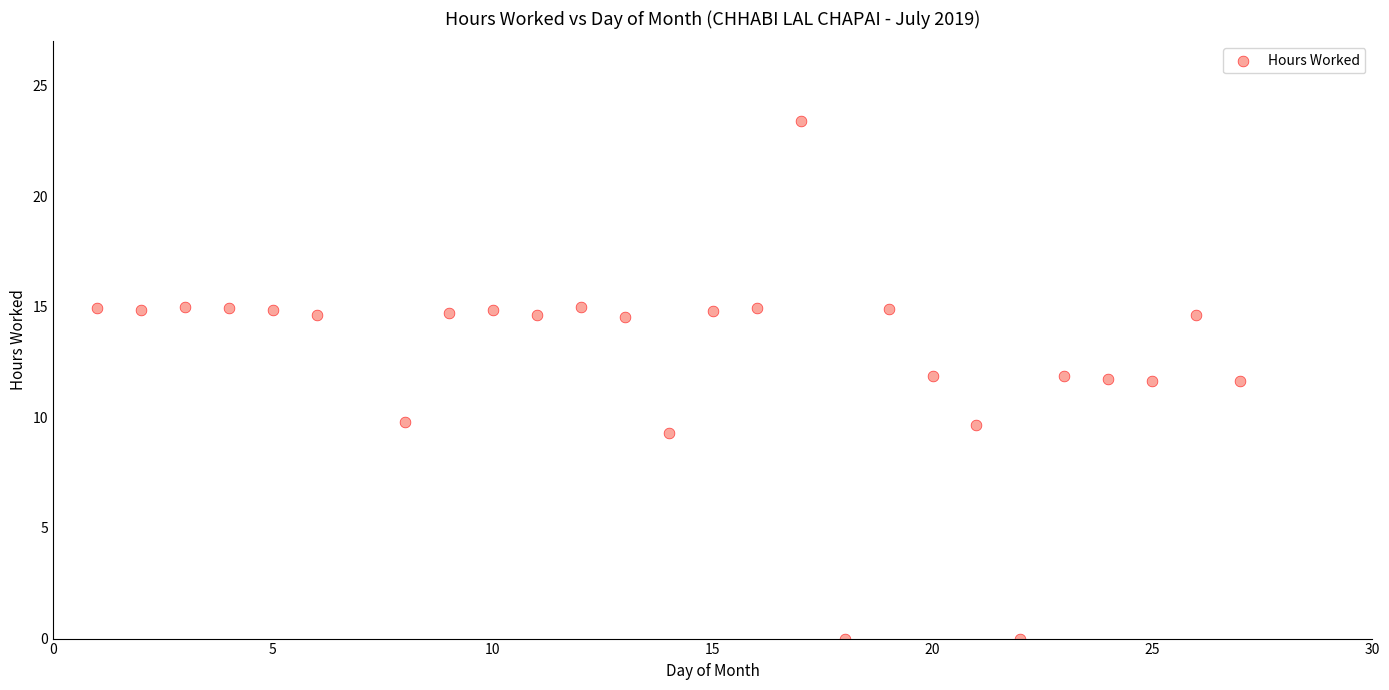

What is the range of X values (max minus min)?

26.0